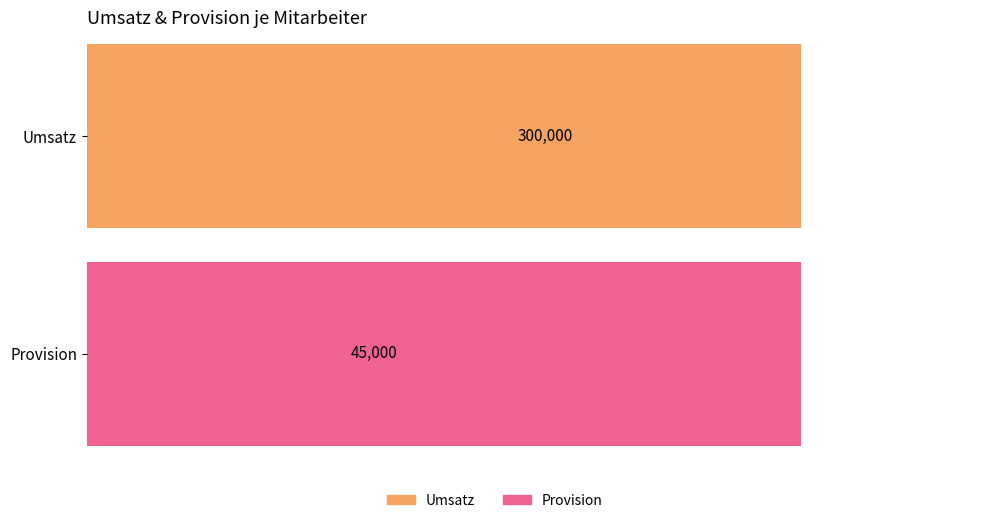

List the series in order of their overall mean, highest first.

Umsatz, Provision